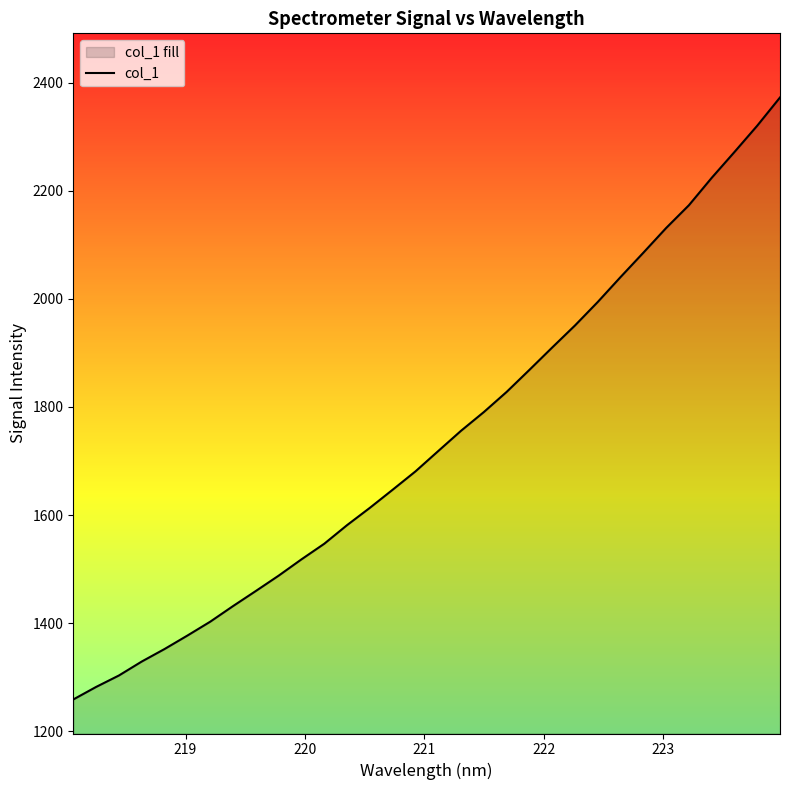

What is the difference between the maximum and minimum values?

1113.6